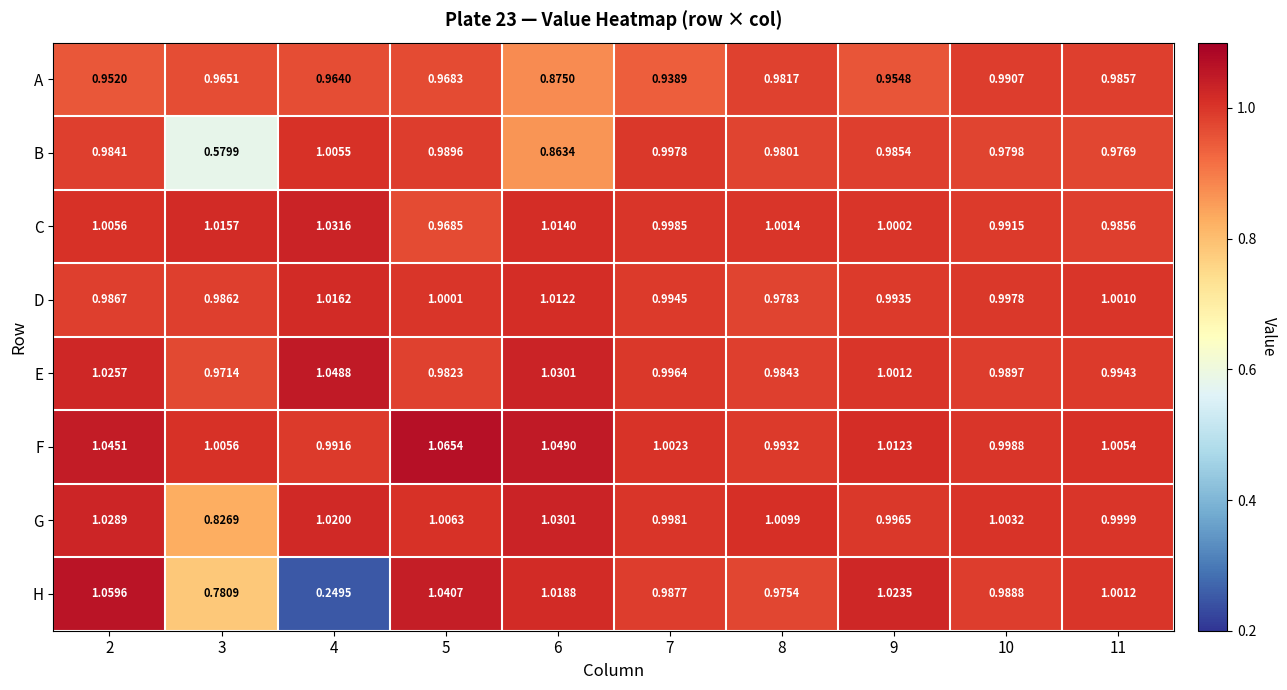

Rank the series at 2 from highest to lowest value.

H, F, G, E, C, D, B, A